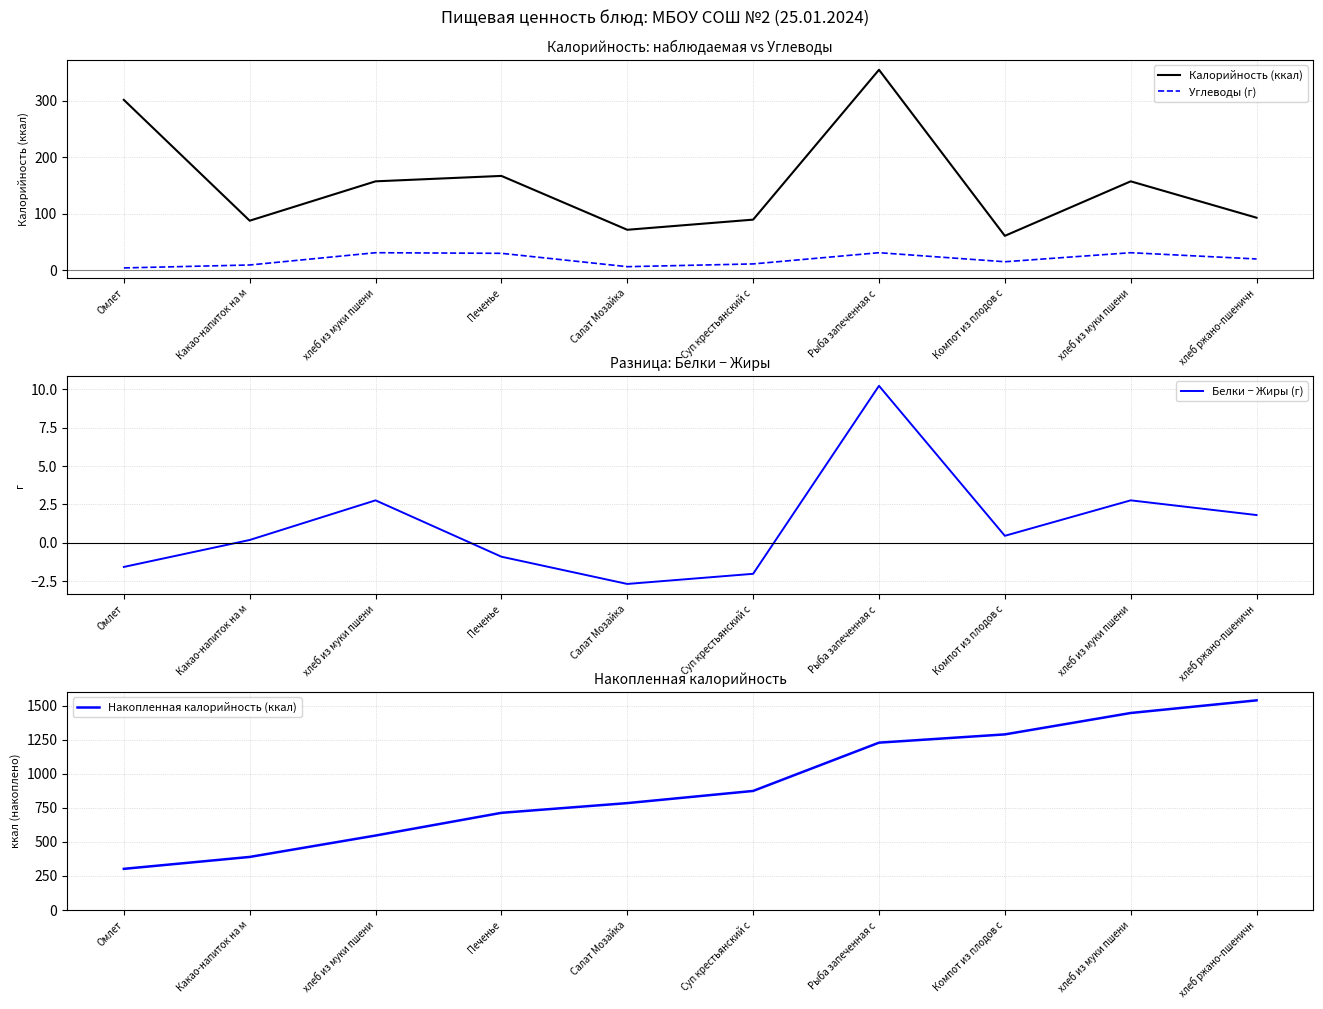

Is it true that Белки − Жиры (г) equals -0.5 at Суп крестьянский с?

False